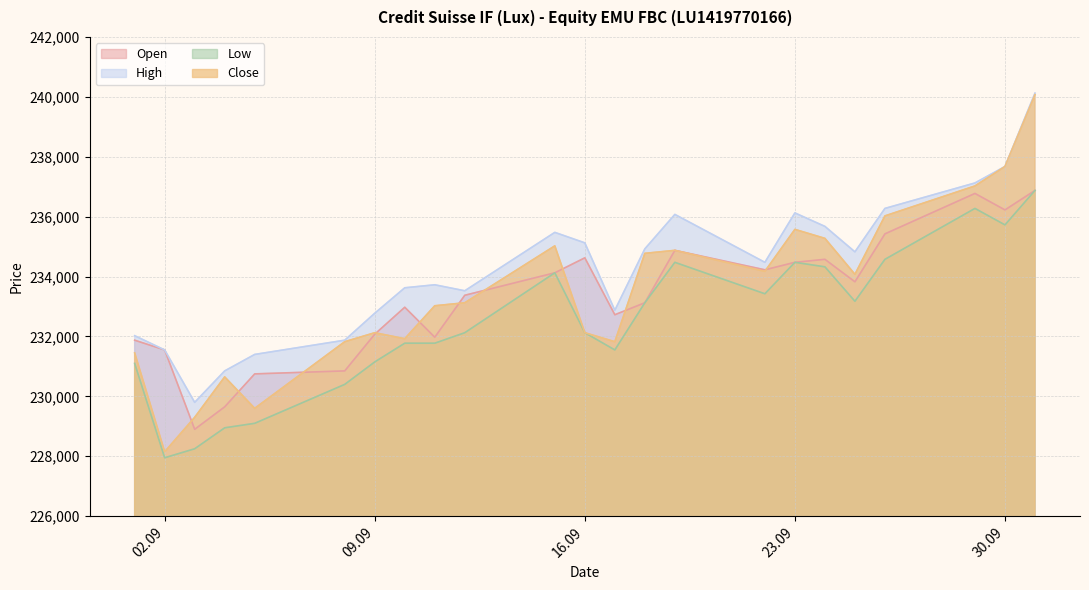

How many categories are shown in the chart?

23